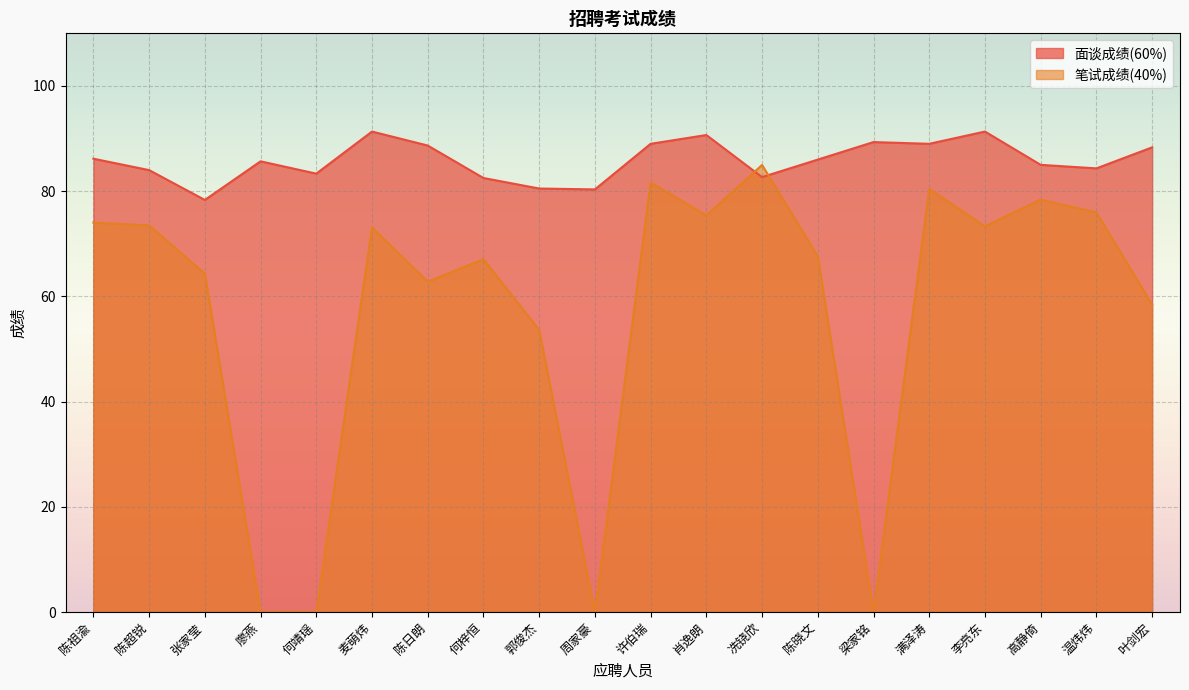

Where is the first local maximum for 面谈成绩(60%)?

廖燕